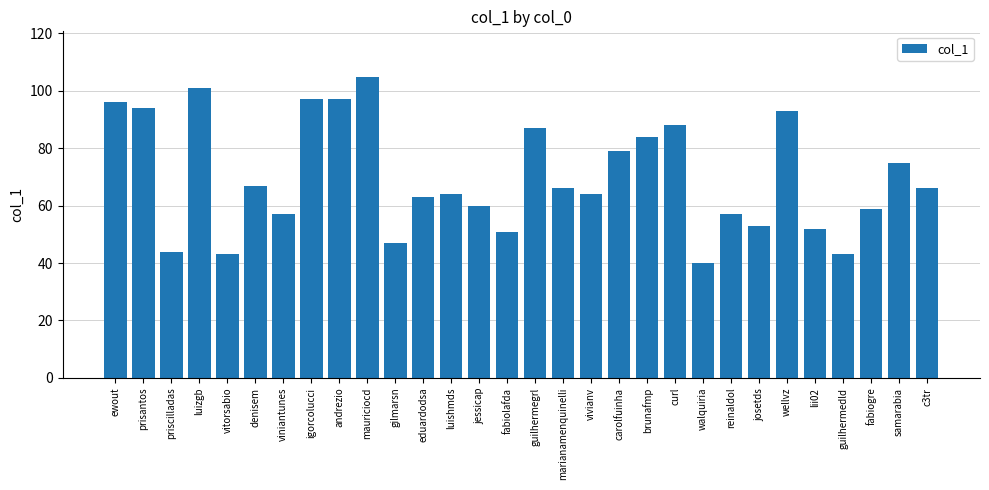

Is it true that the value at luizgb is 101?

True